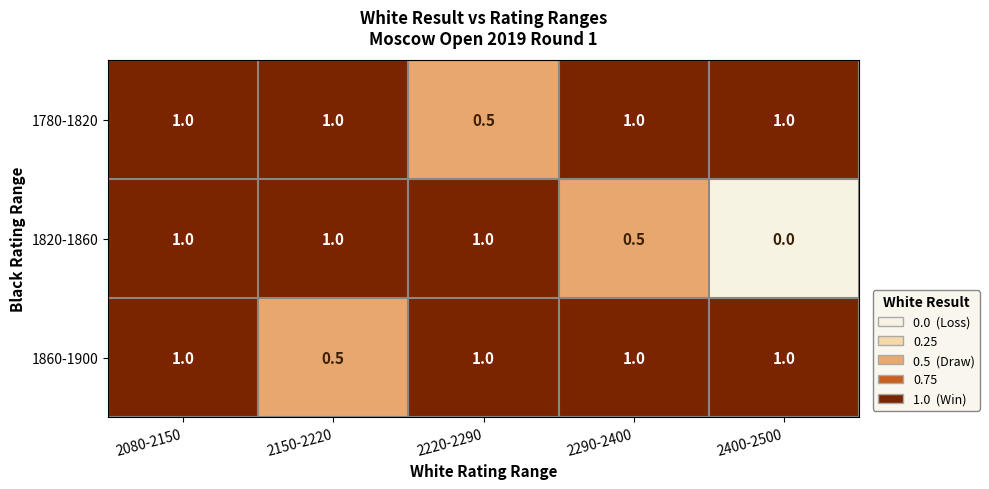

What is the sum of all 1780-1820 values?

4.5